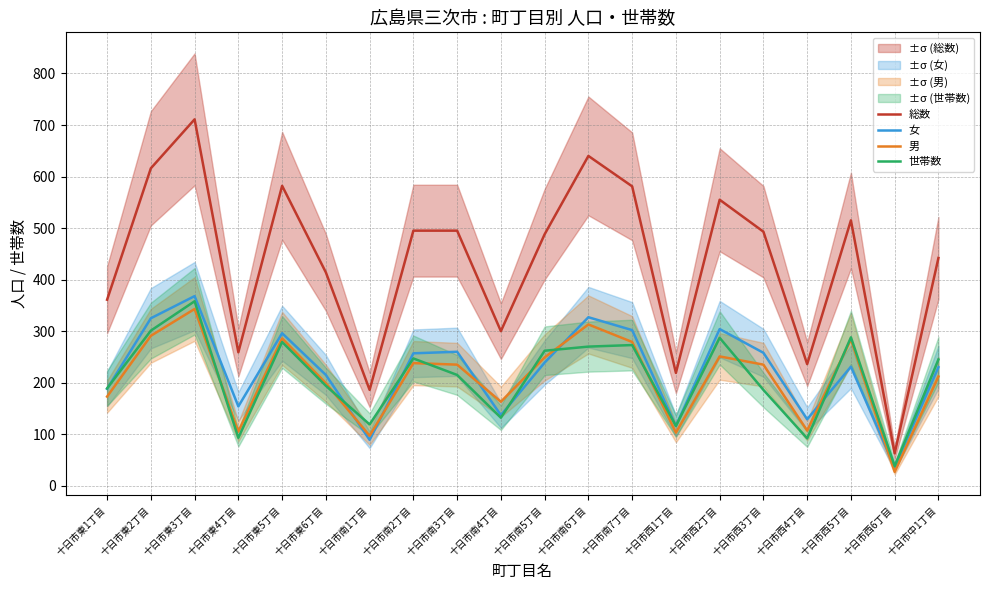

In 女, how many points are higher than both neighbors (excluding endpoints)?

6